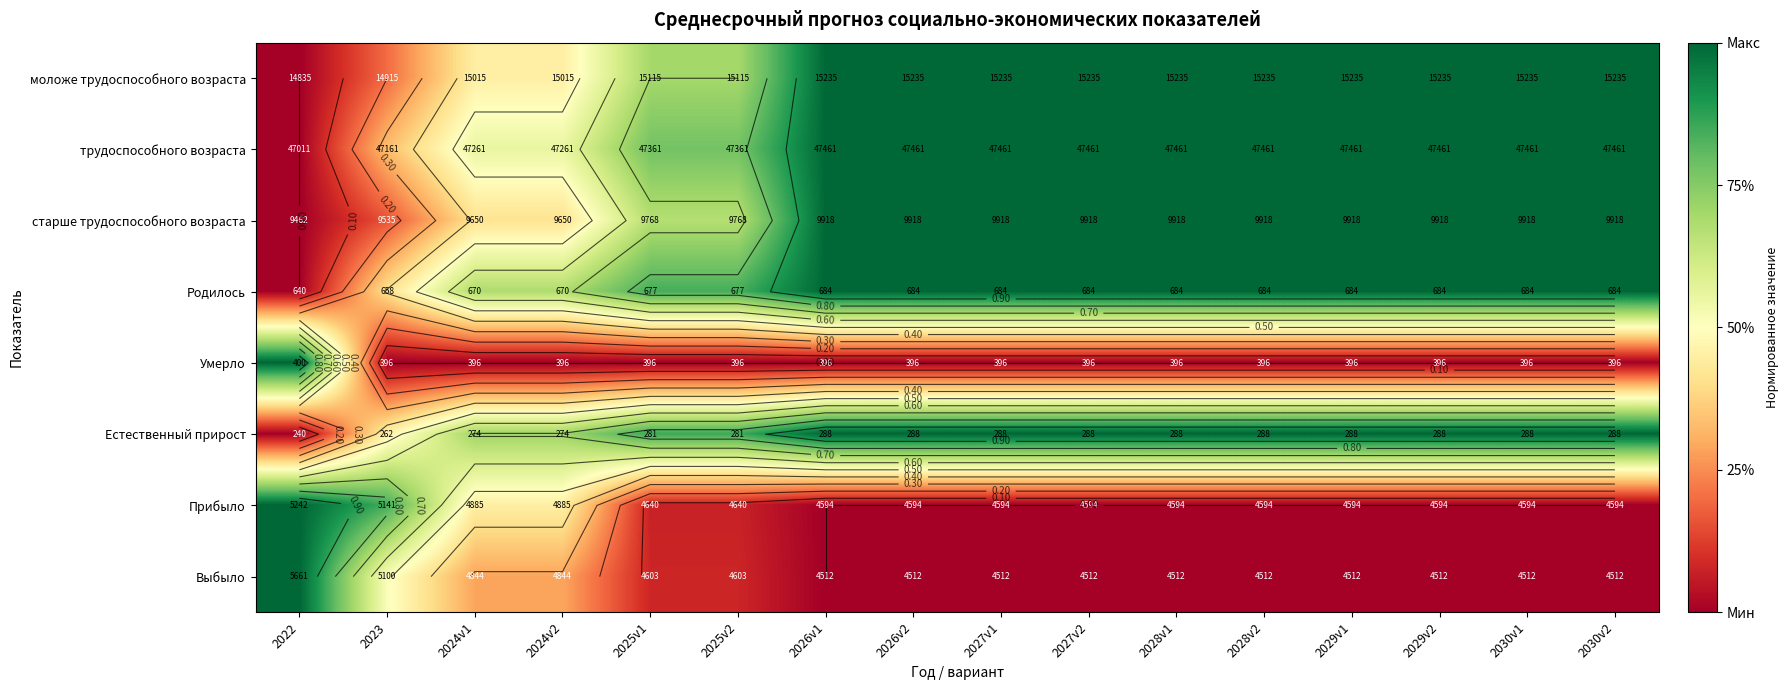

Between 2025v1 and 2030v1, which series saw the biggest shift?

старше трудоспособного возраста